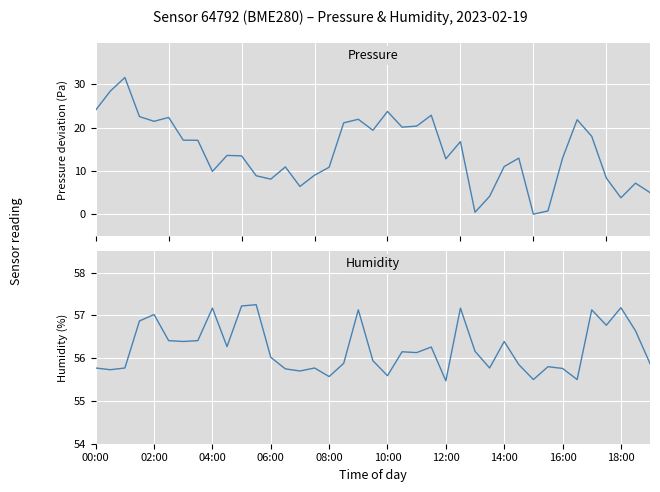

How many lines are shown in the chart?

2